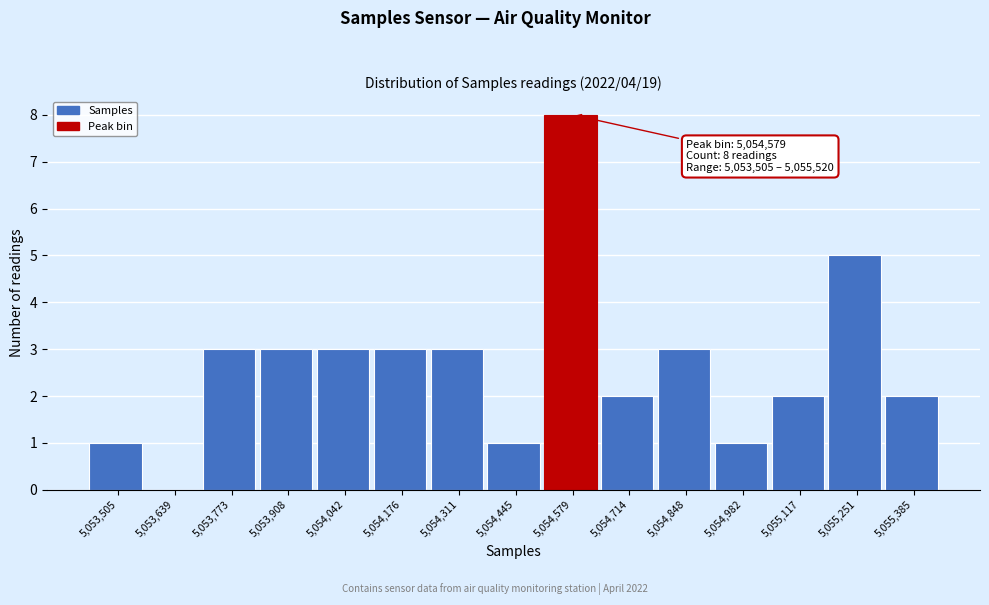

Reading right to left, transcribe all the data shown in this chart.

5,055,385=2	5,055,251=5	5,055,117=2	5,054,982=1	5,054,848=3	5,054,714=2	5,054,579=8	5,054,445=1	5,054,311=3	5,054,176=3	5,054,042=3	5,053,908=3	5,053,773=3	5,053,639=0	5,053,505=1